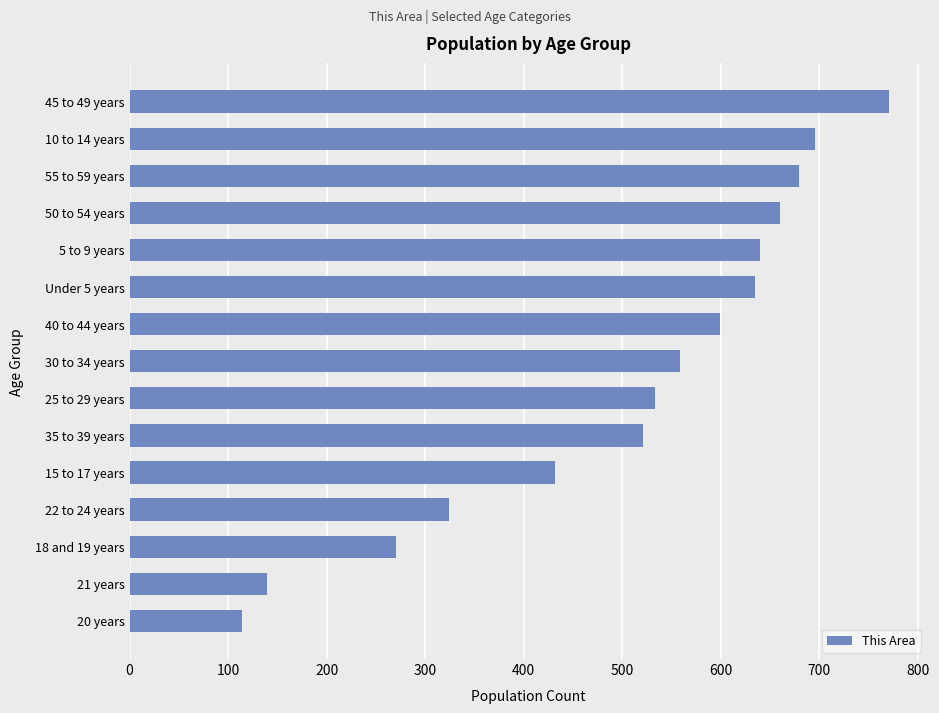

How many data points are less than 559?

7